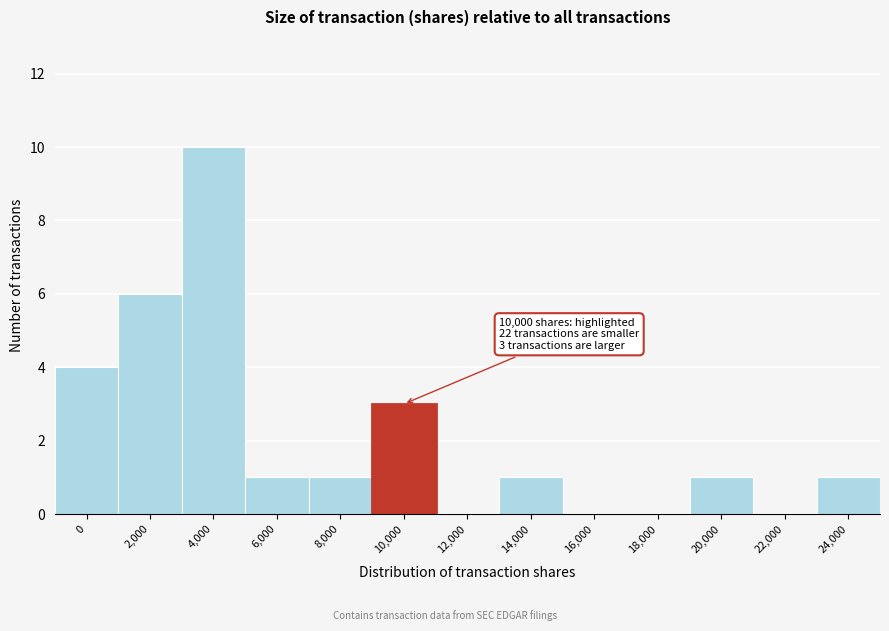

Reading left to right, what are all the values shown in this chart?

0=4	2,000=6	4,000=10	6,000=1	8,000=1	10,000=3	12,000=0	14,000=1	16,000=0	18,000=0	20,000=1	22,000=0	24,000=1